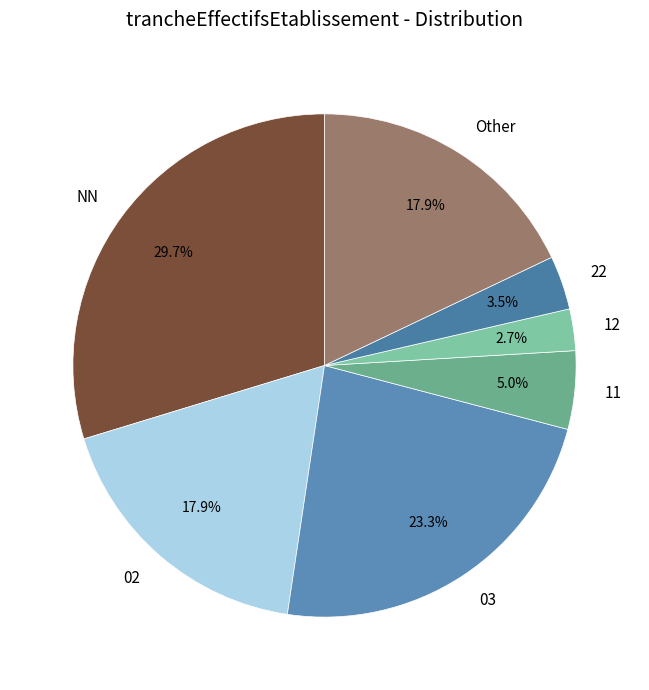

Which slice is the largest?

NN